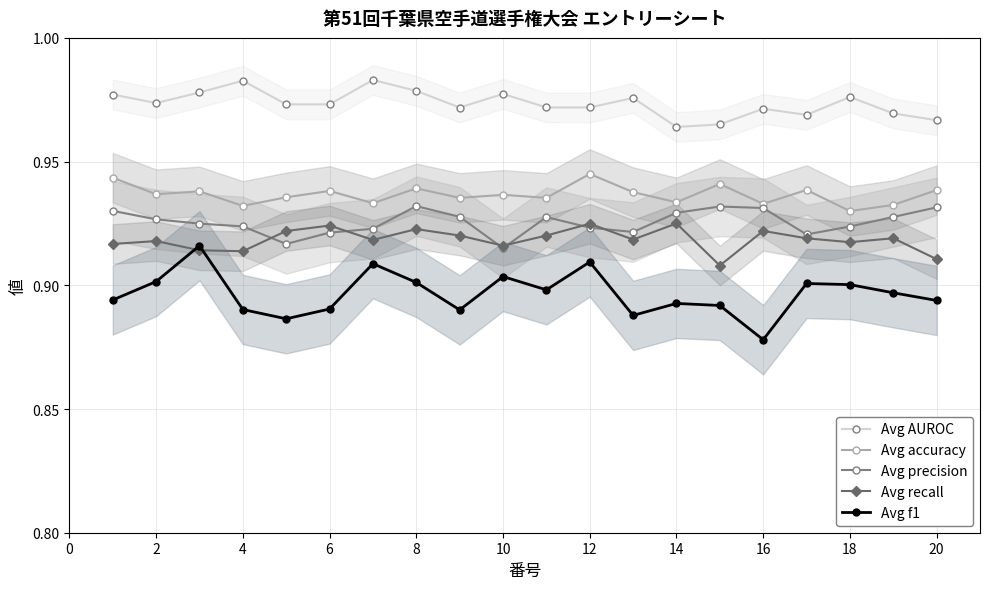

How many interior local peaks does the Avg precision series have?

3